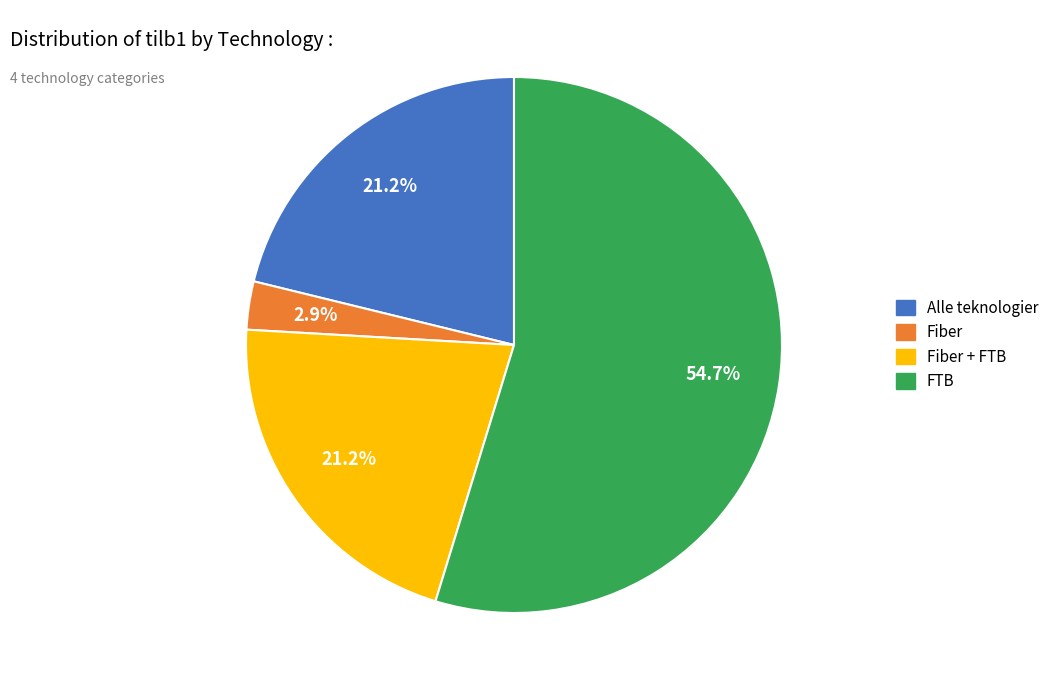

Does any single category account for the majority?

Yes